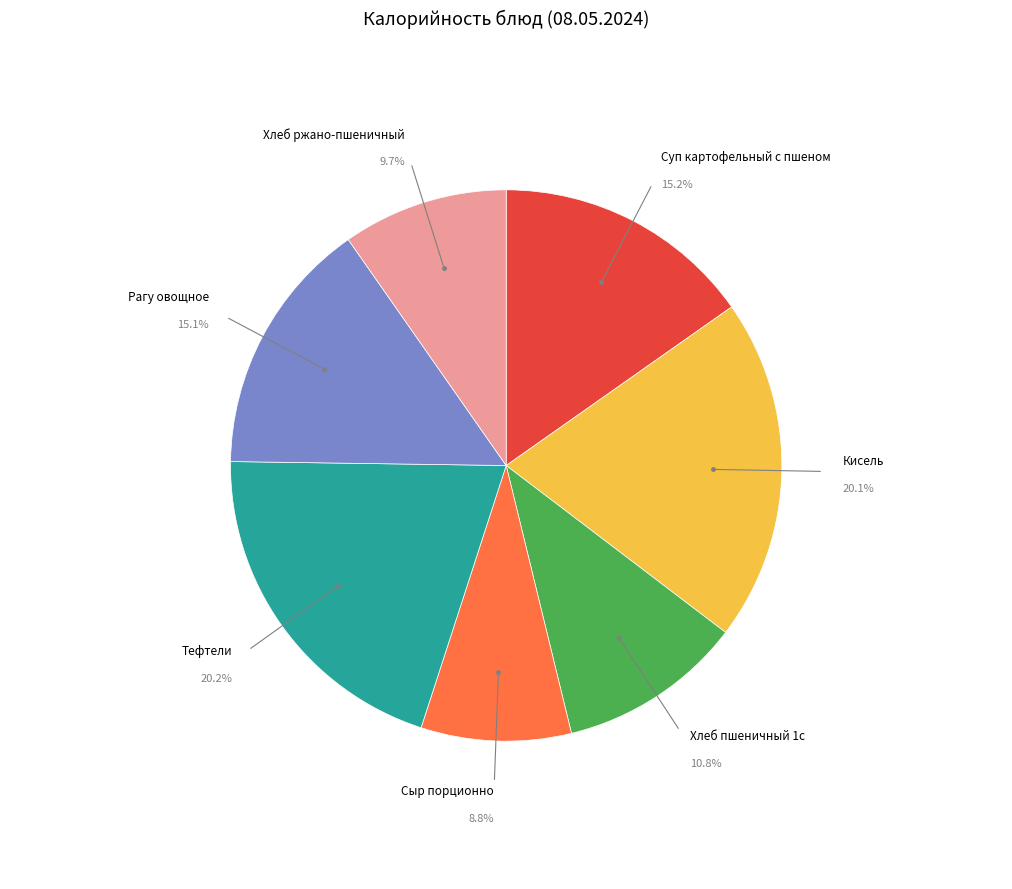

Is there a majority slice in this chart?

No